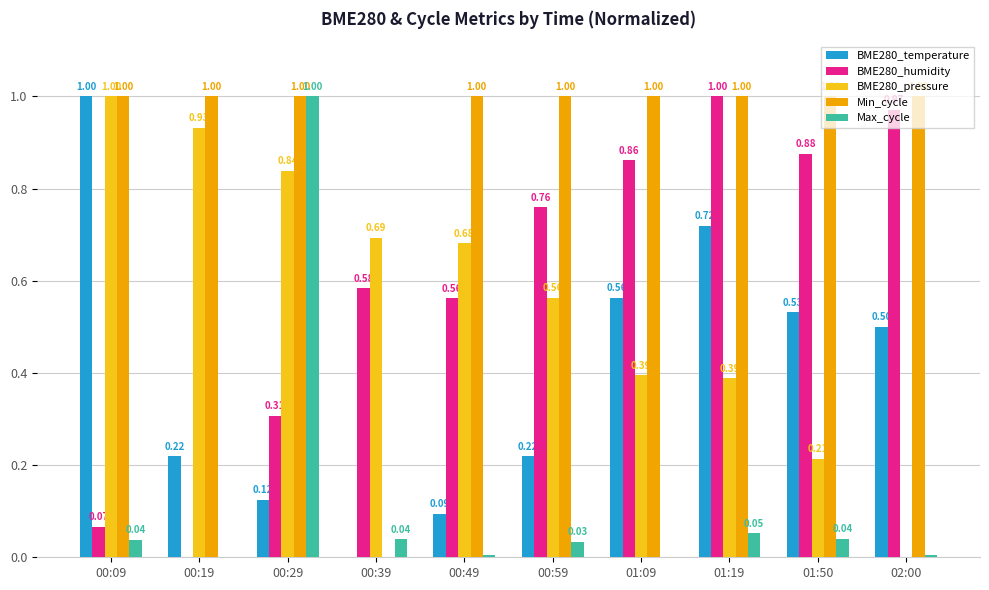

At which category is the sum across all series the highest?

00:29